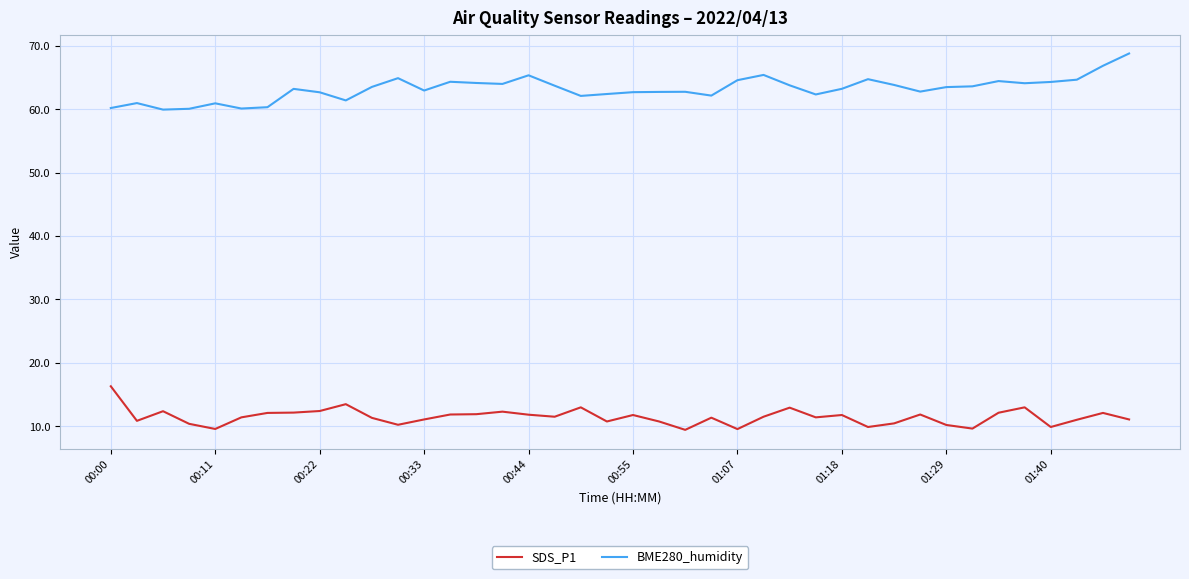

Which series has the largest total across all categories?

BME280_humidity